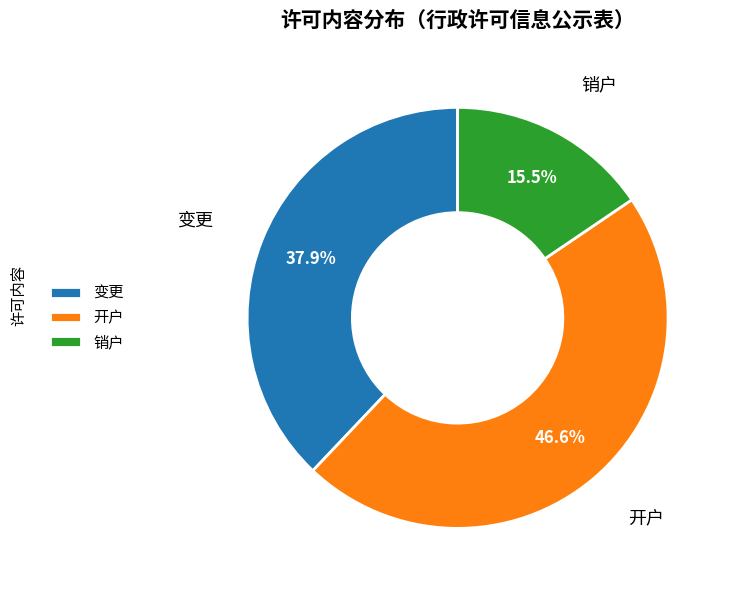

Is it true that 变更 is 46% of the pie?

False